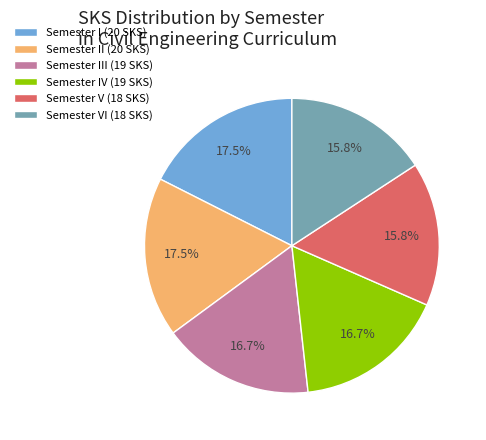

Does any single category account for the majority?

No